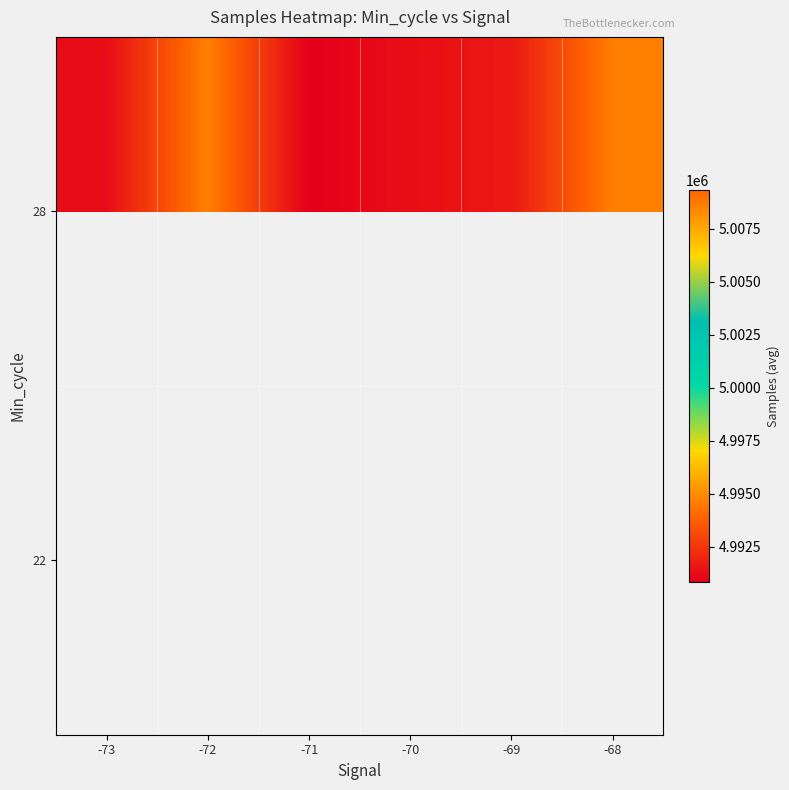

What is the smallest value displayed?

4990849.0